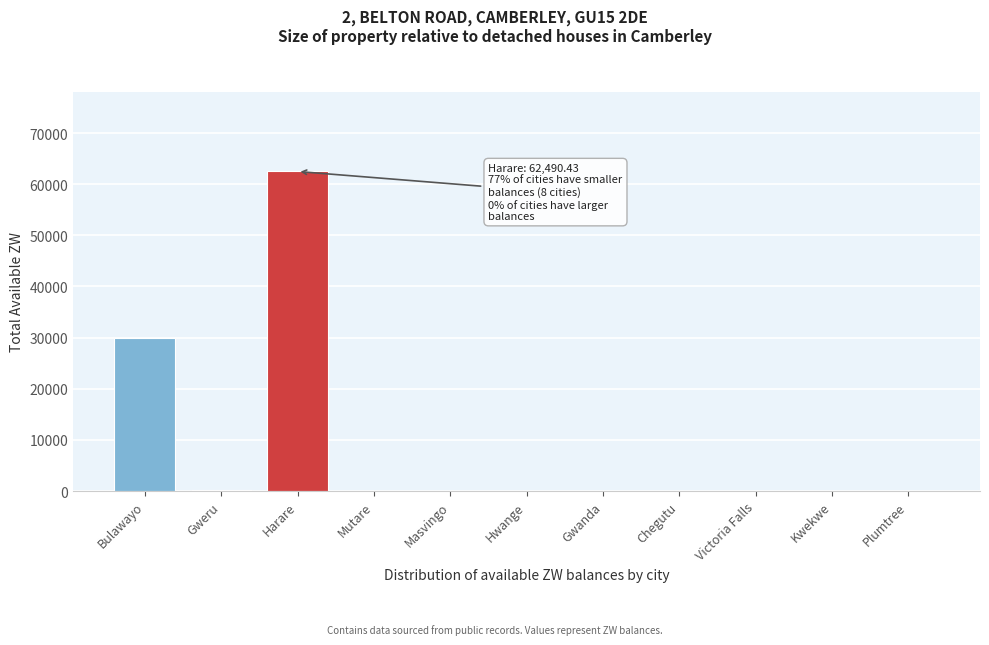

At which label is the value closest to 31245?

Bulawayo